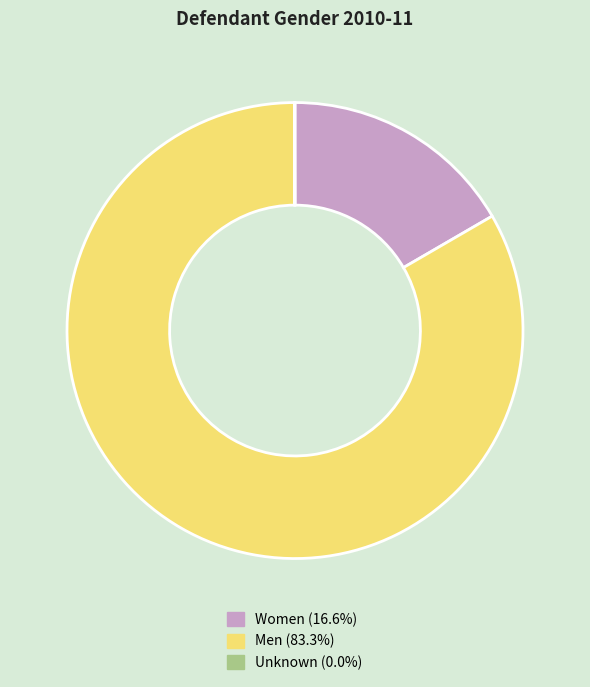

Is it true that Men is 90% of the pie?

False